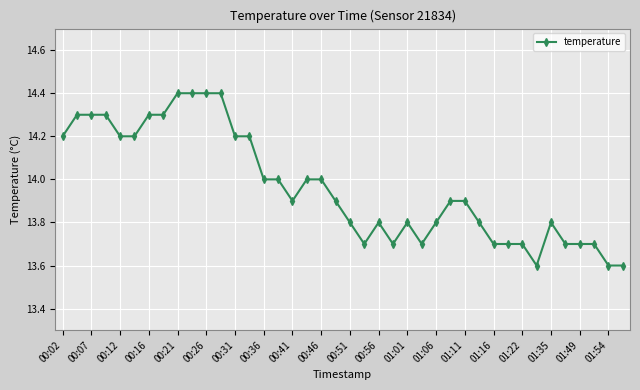

What is the maximum value shown in the chart?

14.4